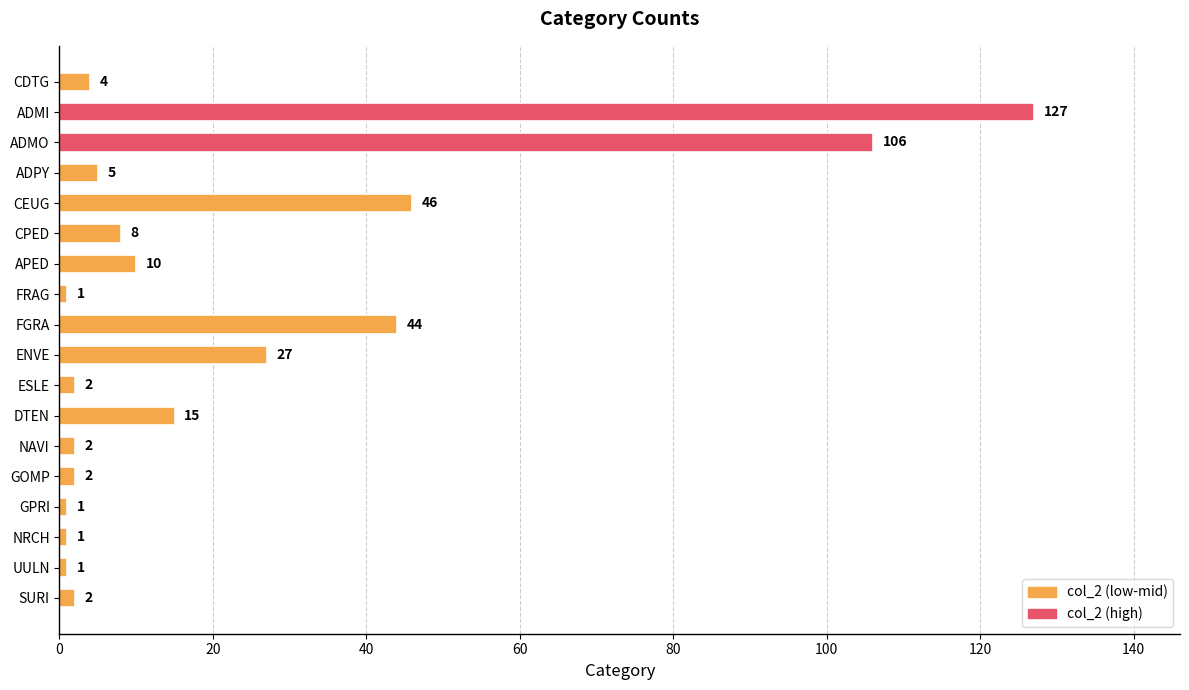

Approximately how many times larger is the value at ADMO compared to CDTG?

26.5